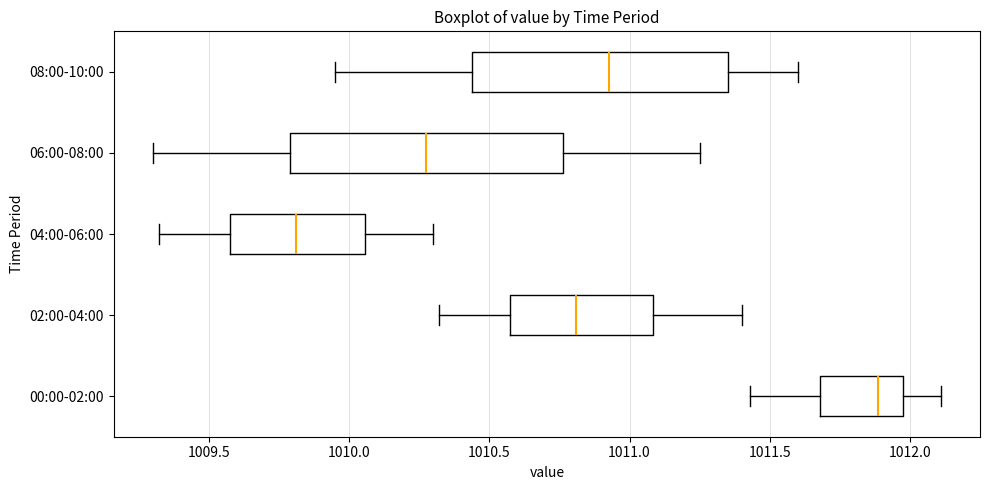

Reading bottom to top, transcribe this box plot: for each box, give where its median line is, the range the box spans, and where its two whiskers end, as read against the x-axis. The values are not printed on the chart, so give them approximately, as read against the axis.

00:00-02:00: median 1011.90, box 1011.70 to 1012.00, whiskers 1011.45 to 1012.10
02:00-04:00: median 1010.80, box 1010.55 to 1011.10, whiskers 1010.30 to 1011.40
04:00-06:00: median 1009.80, box 1009.55 to 1010.05, whiskers 1009.30 to 1010.30
06:00-08:00: median 1010.30, box 1009.80 to 1010.75, whiskers 1009.30 to 1011.25
08:00-10:00: median 1010.95, box 1010.45 to 1011.35, whiskers 1009.95 to 1011.60